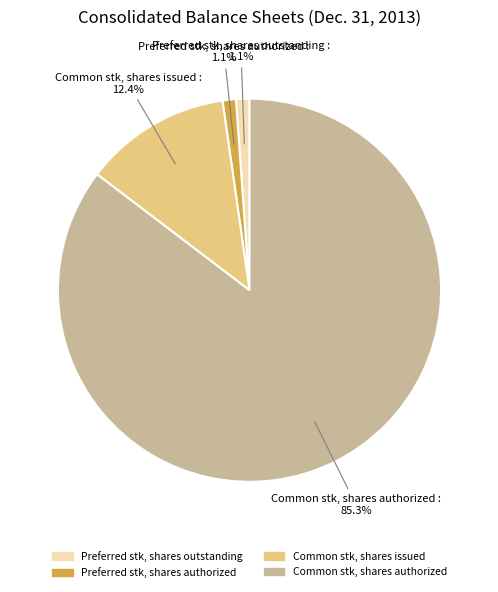

Which has a higher value, Common stk, shares authorized or Common stk, shares issued?

Common stk, shares authorized